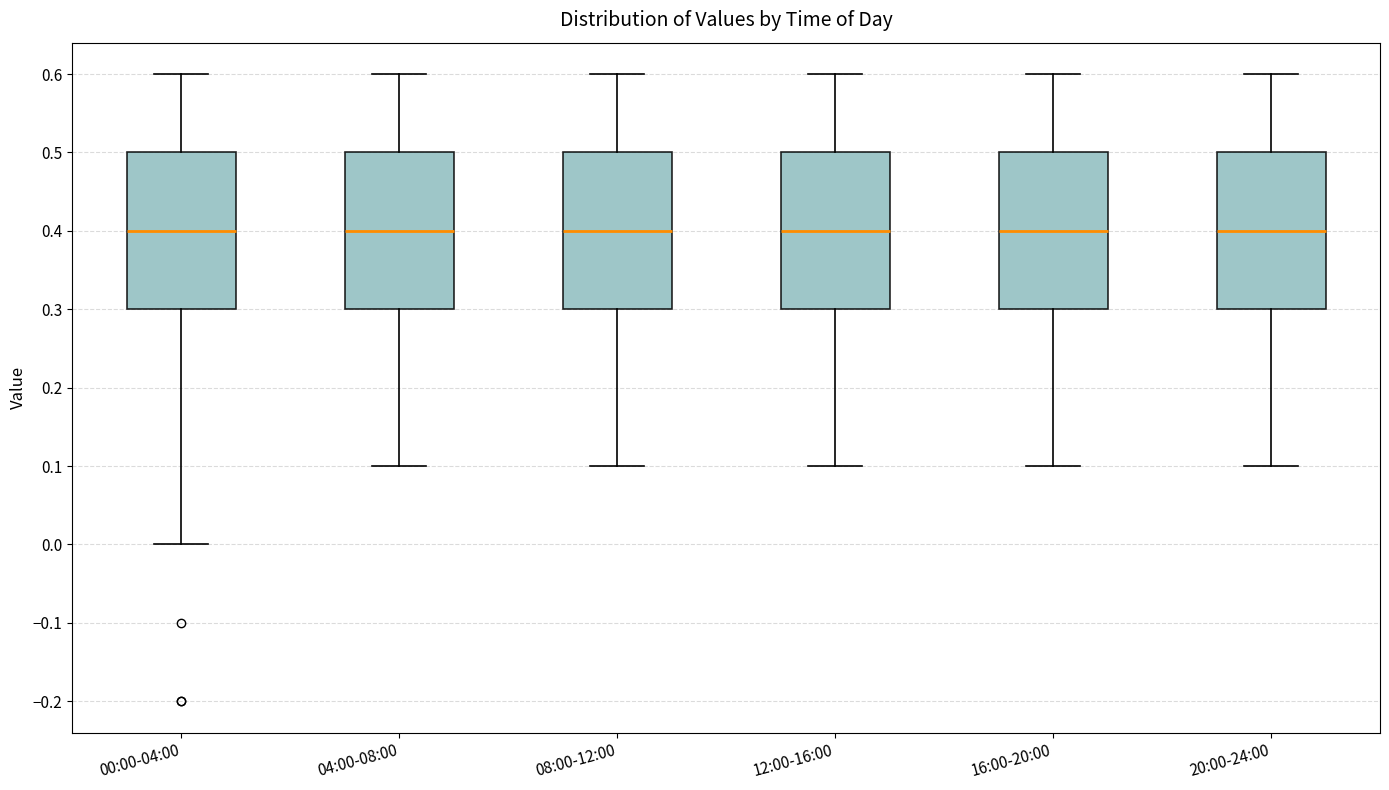

Reading left to right, transcribe this box plot: for each box, give where its median line is, the range the box spans, and where its two whiskers end, as read against the y-axis. The values are not printed on the chart, so give them approximately, as read against the axis.

00:00-04:00: median 0.4, box 0.3 to 0.5, whiskers 0.0 to 0.6
04:00-08:00: median 0.4, box 0.3 to 0.5, whiskers 0.1 to 0.6
08:00-12:00: median 0.4, box 0.3 to 0.5, whiskers 0.1 to 0.6
12:00-16:00: median 0.4, box 0.3 to 0.5, whiskers 0.1 to 0.6
16:00-20:00: median 0.4, box 0.3 to 0.5, whiskers 0.1 to 0.6
20:00-24:00: median 0.4, box 0.3 to 0.5, whiskers 0.1 to 0.6